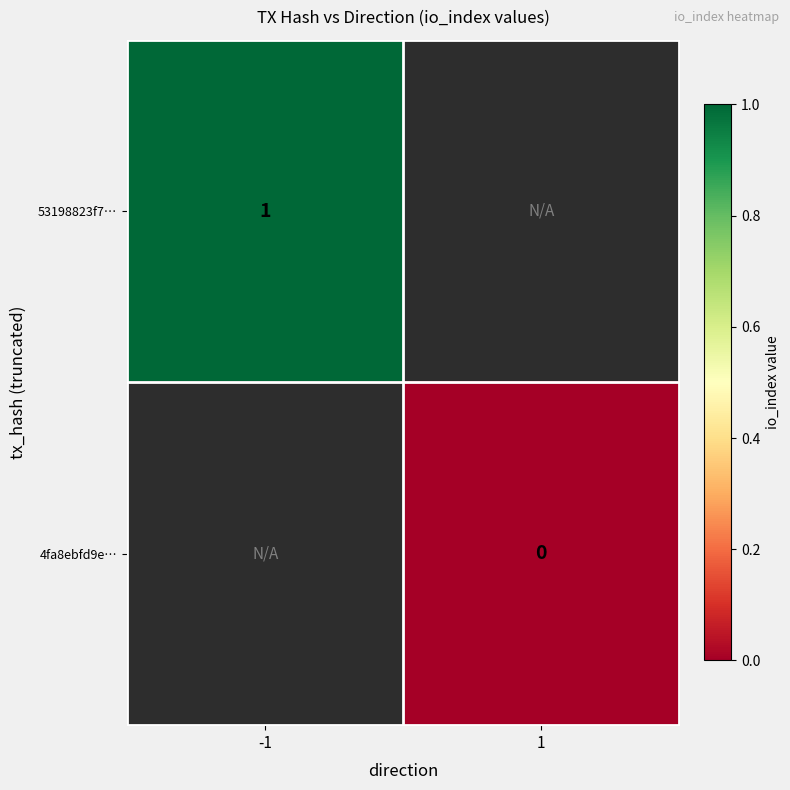

Which category has the lowest value across all series?

1